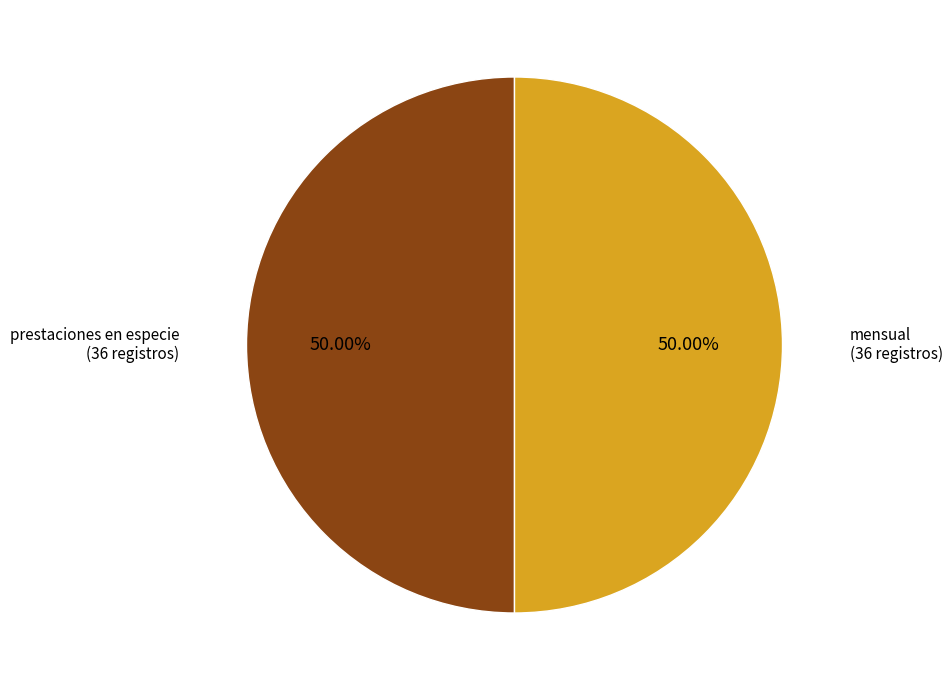

Count the number of slices in the pie.

2